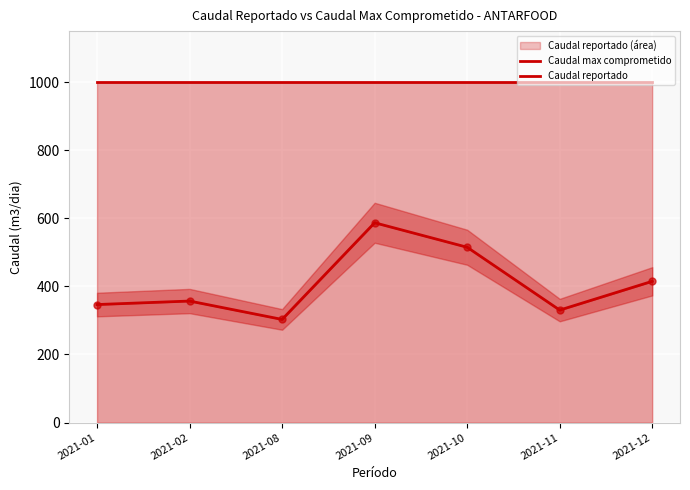

What is the total value across all series at 2021-01?

1346.7